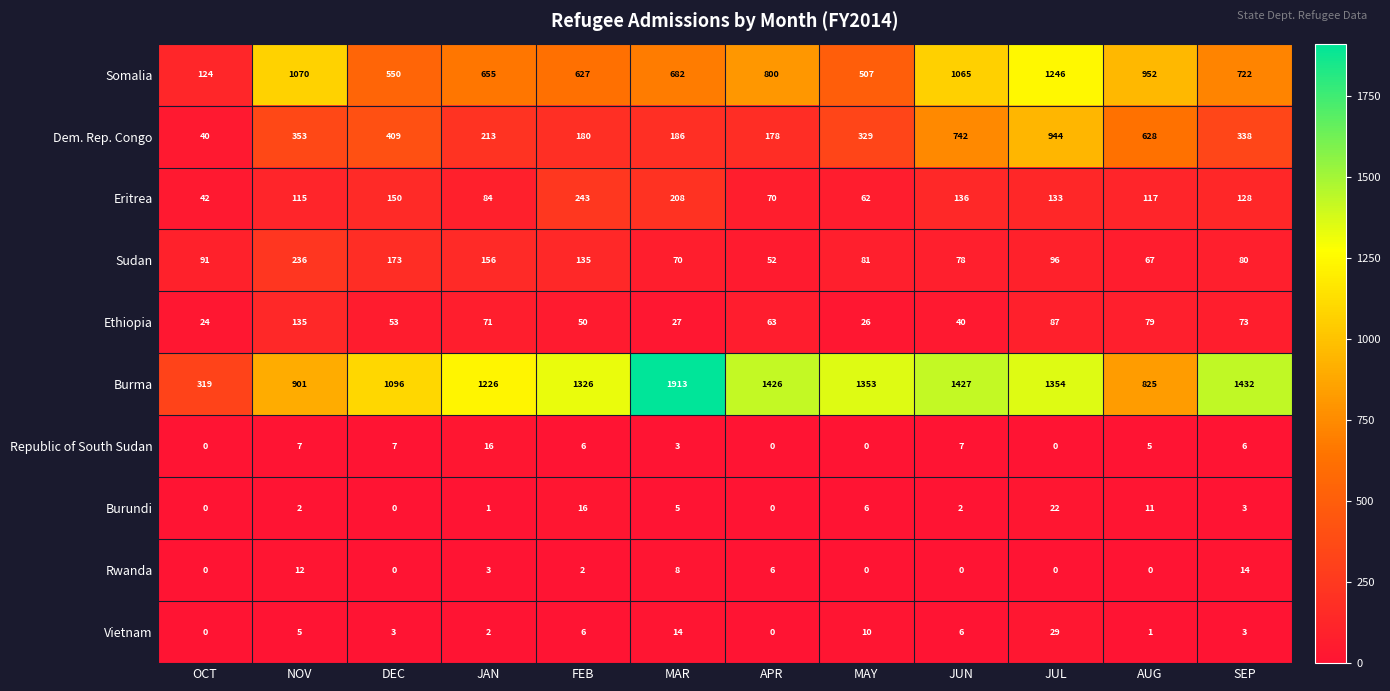

Which series has the widest spread of values?

Burma